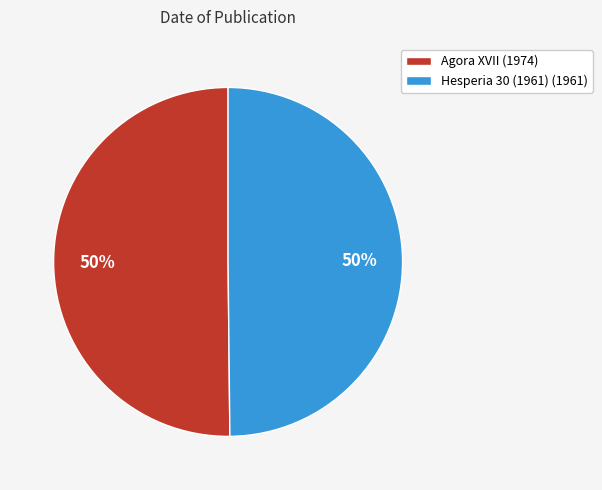

Do Hesperia 30 (1961) and Agora XVII together represent more than half of the pie?

Yes